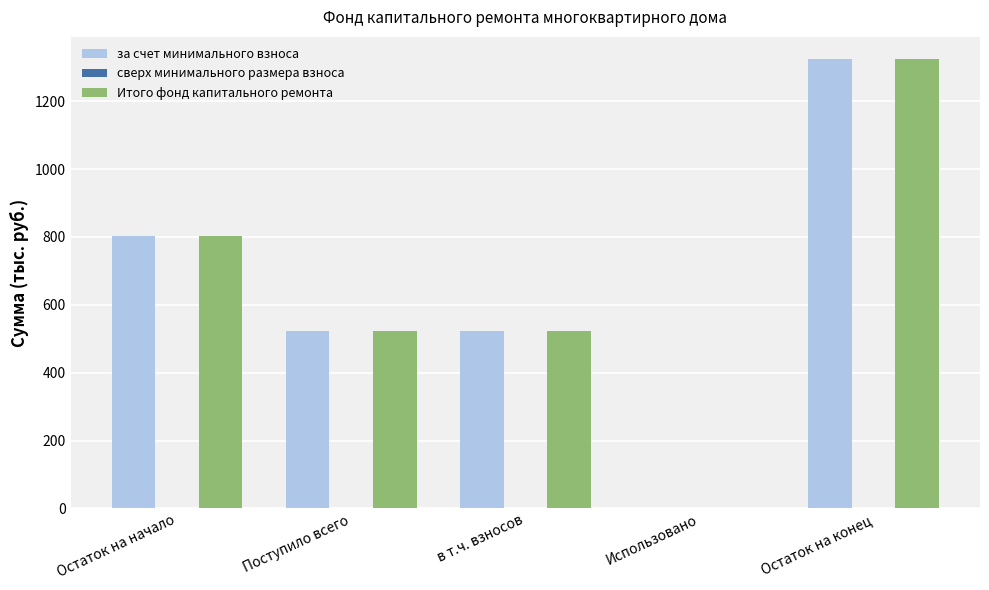

How many categories are shown in the chart?

5